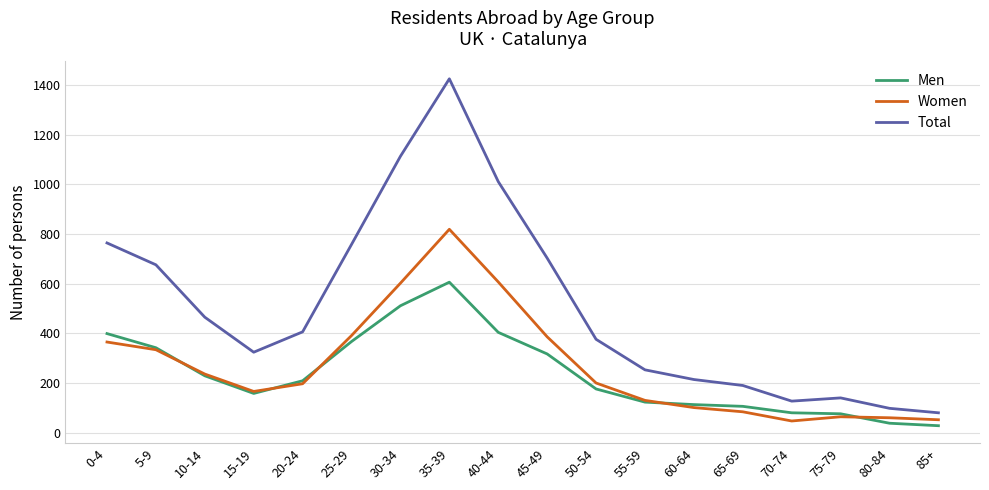

True or false: Total has more than 0 interior local peaks.

True